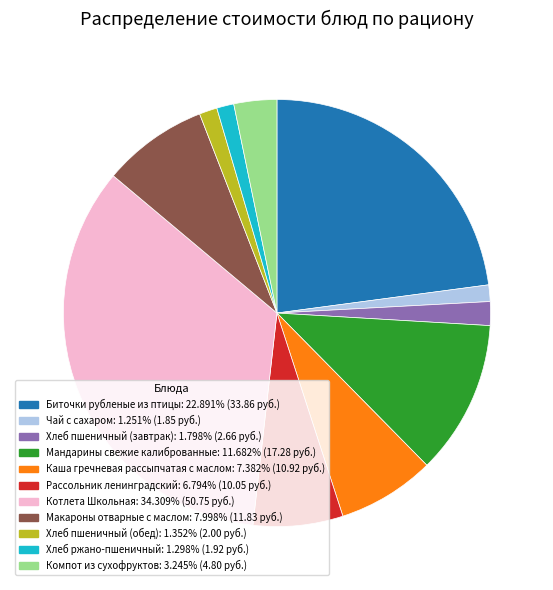

Between Компот из сухофруктов and Рассольник ленинградский, which is larger?

Рассольник ленинградский